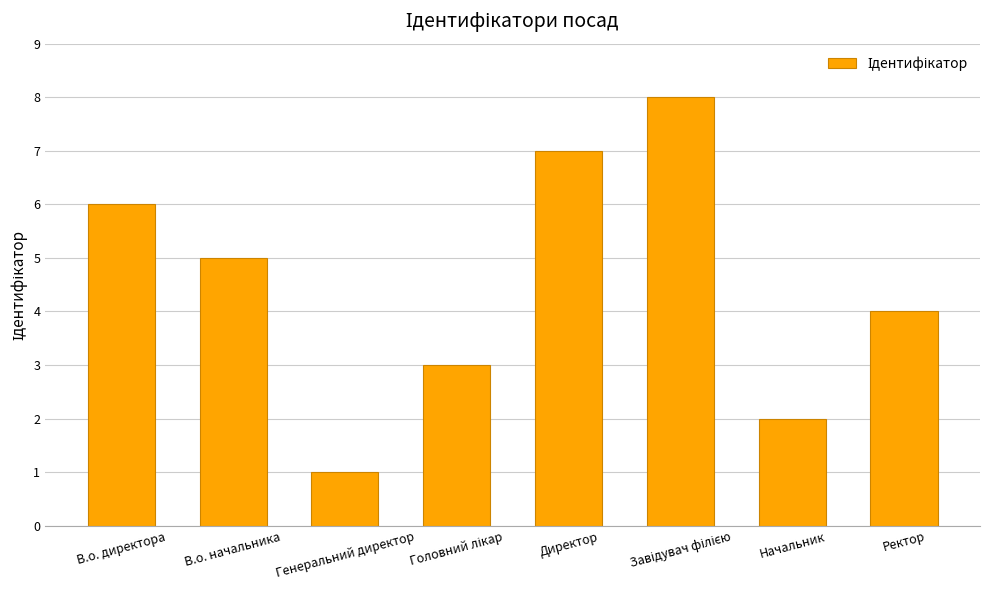

True or false: the data shows 2 at Генеральний директор.

False